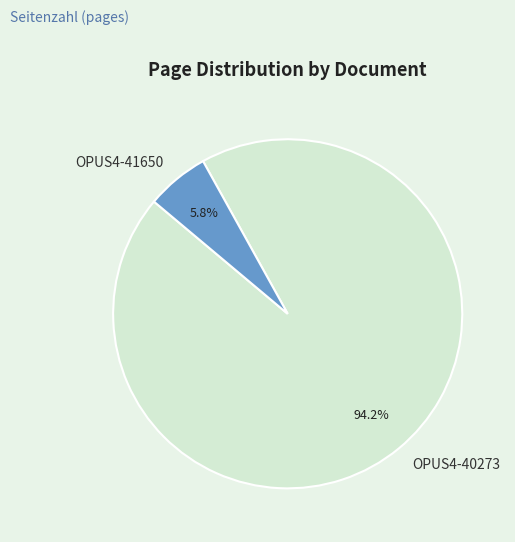

To the nearest percent, what is the difference between the largest and smallest slice percentages?

88%